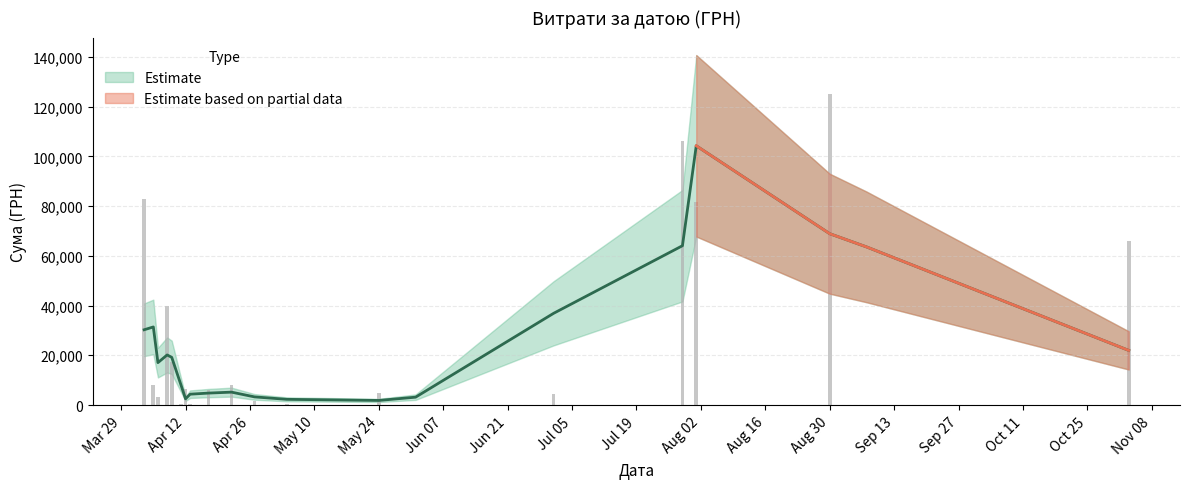

What is the difference between the maximum and minimum values?

124867.4